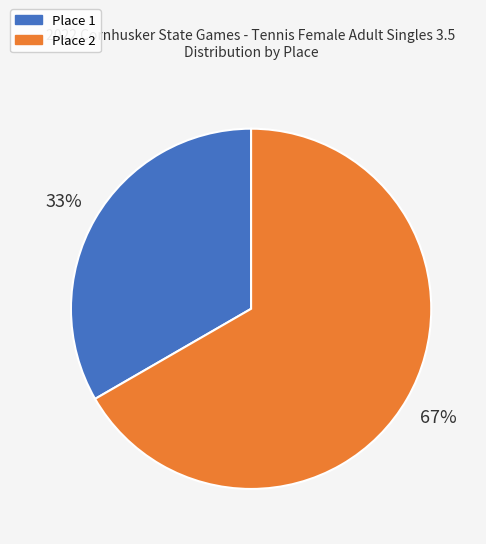

Is Place 1 the majority of the pie?

No